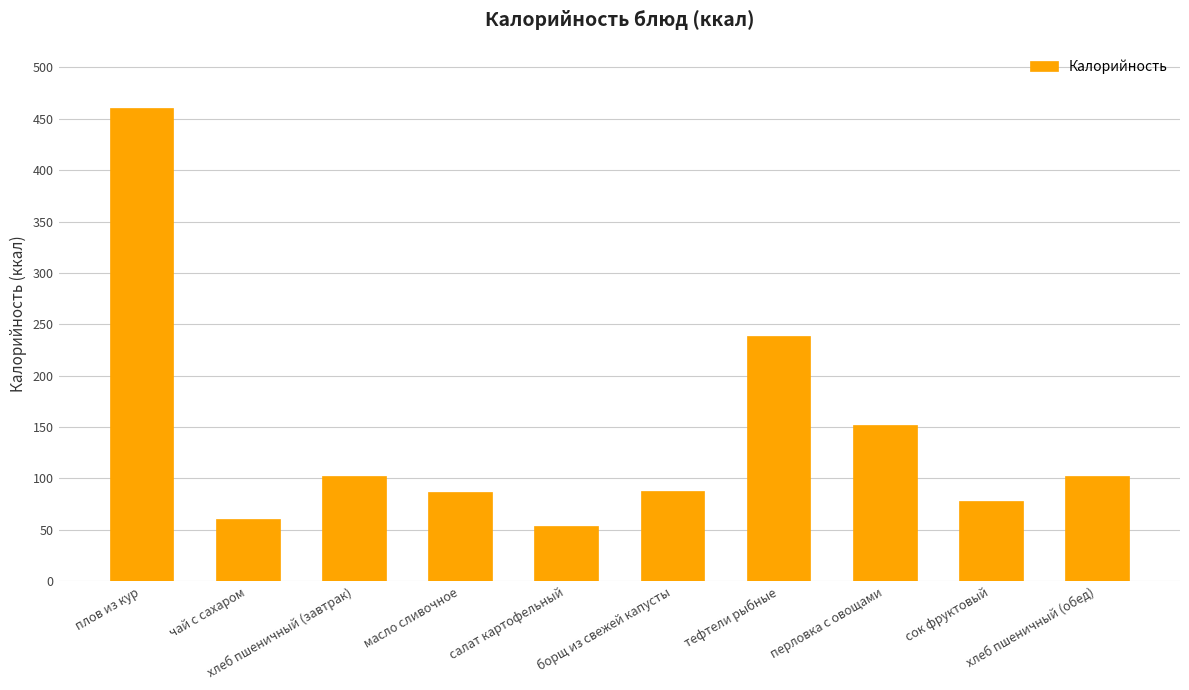

The value at борщ из свежей капусты is 54. True or false?

False